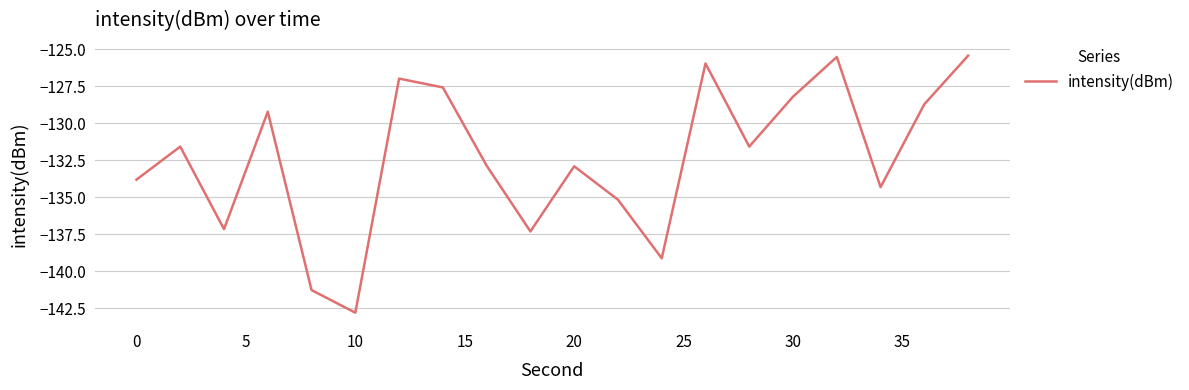

What is the maximum value shown in the chart?

-125.4